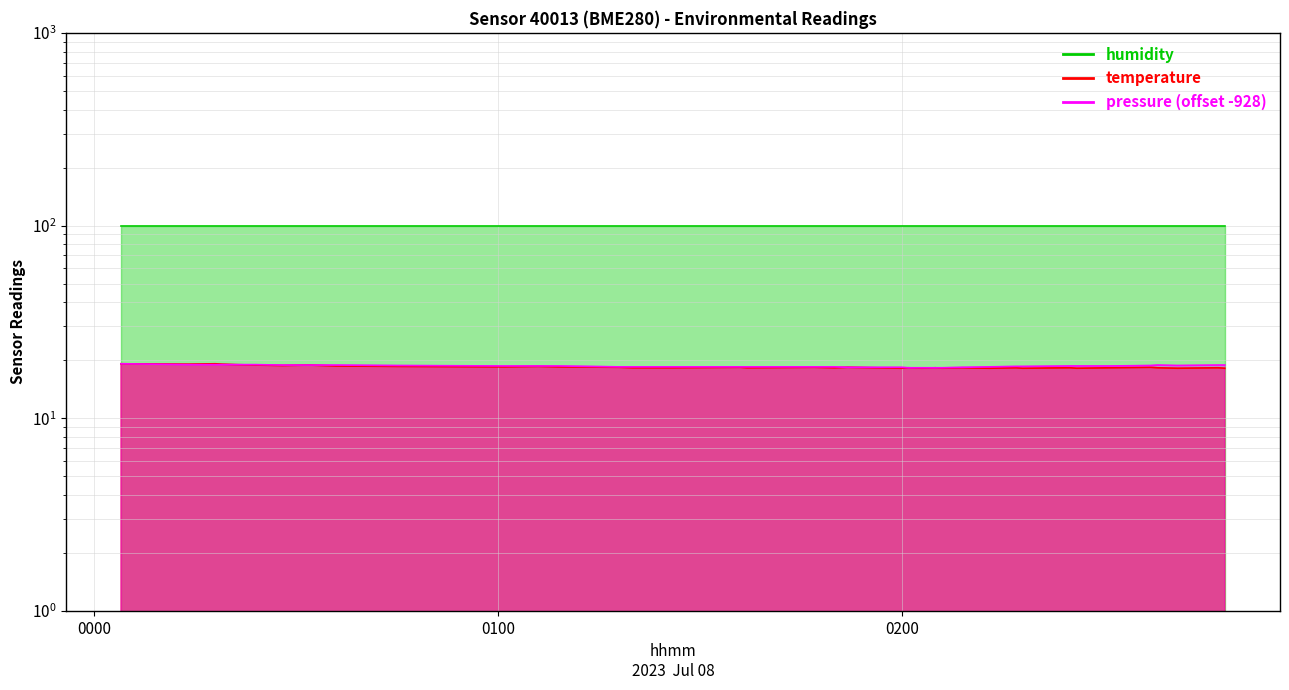

What is the difference between the second highest and second lowest values in the pressure series?

0.7